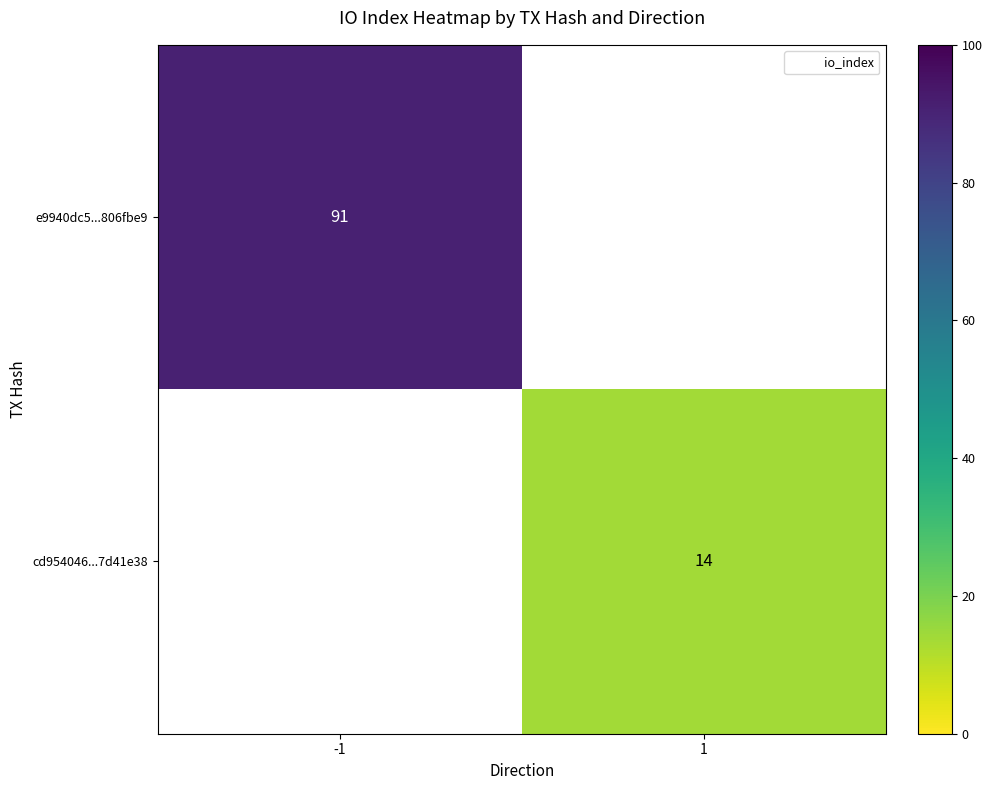

At which category does the chart reach its peak across all series?

-1